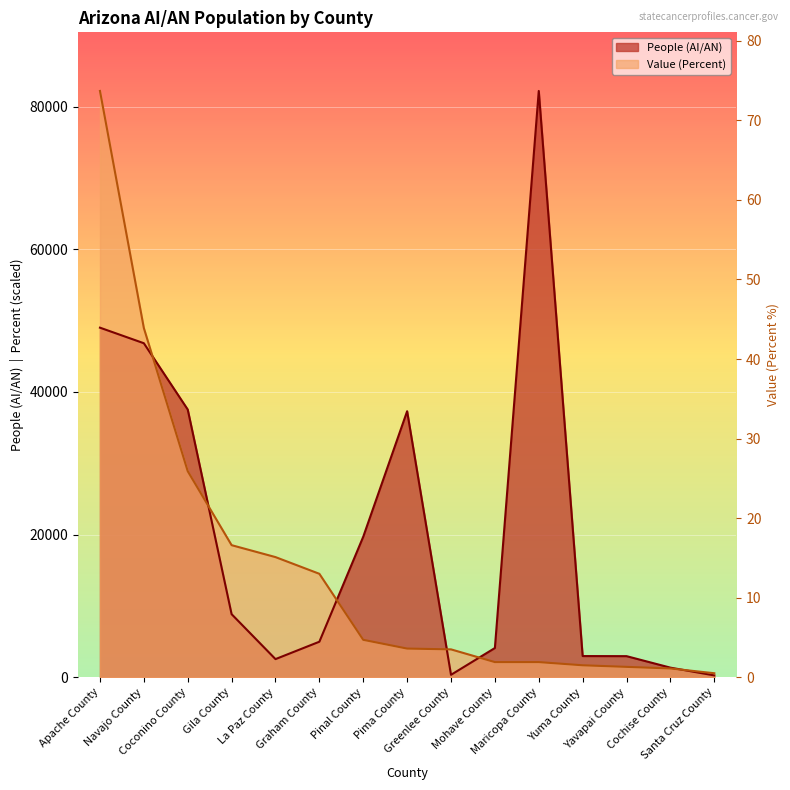

True or false: People (AI/AN) has a value of 37533.0 at Coconino County.

True